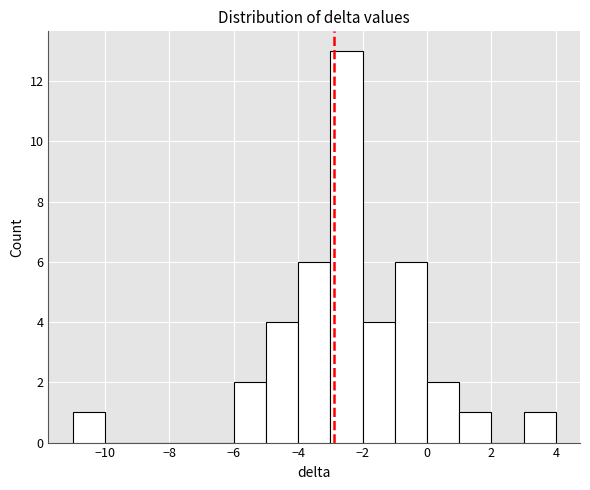

What is the height of the bar covering 3 to 4 on the x-axis? The values are not printed on the chart, so give them approximately, as read against the axis.

1